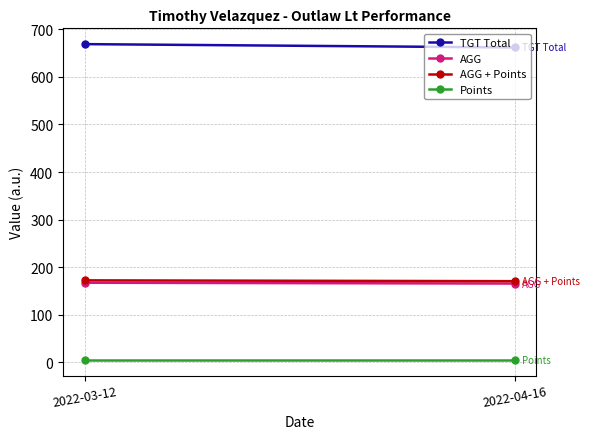

What are all the series names shown in the legend?

TGT Total, AGG, AGG + Points, Points